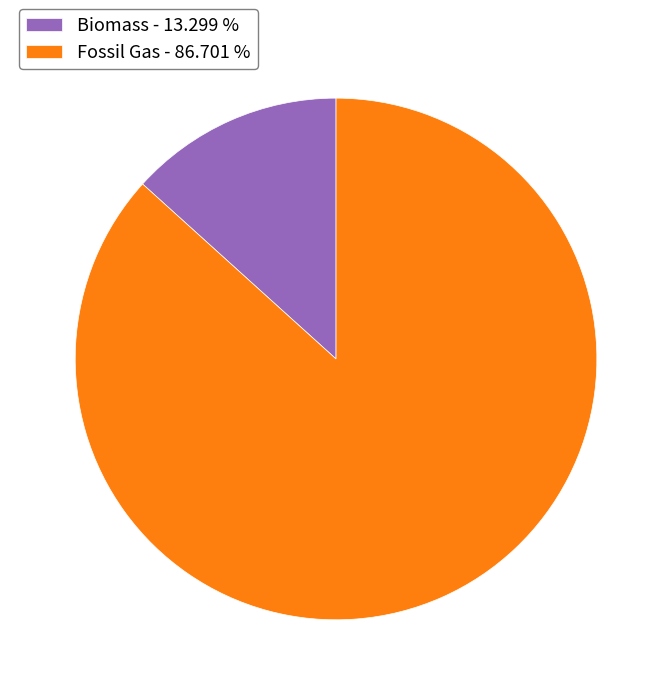

Count the number of slices in the pie.

2